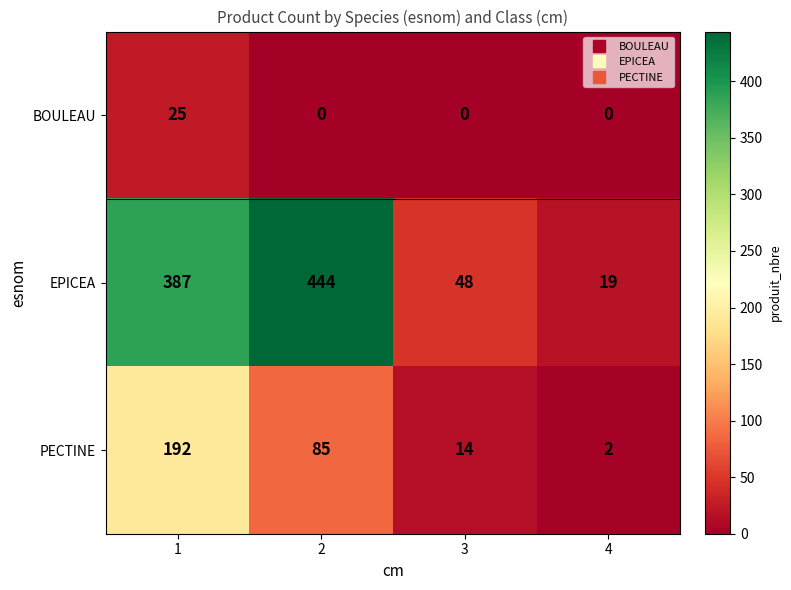

Which category has the lowest value in the EPICEA series?

4